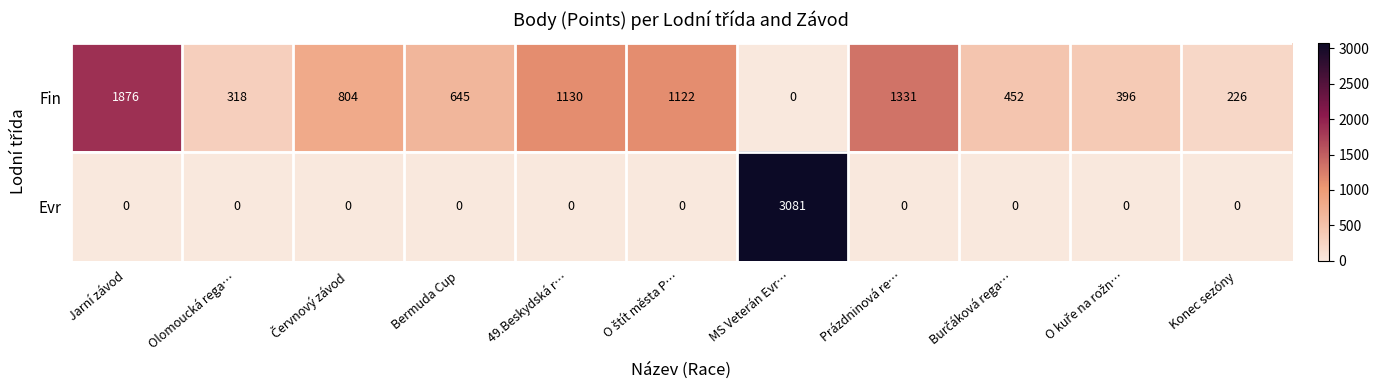

At which label does Fin first exceed 645?

Jarní závod